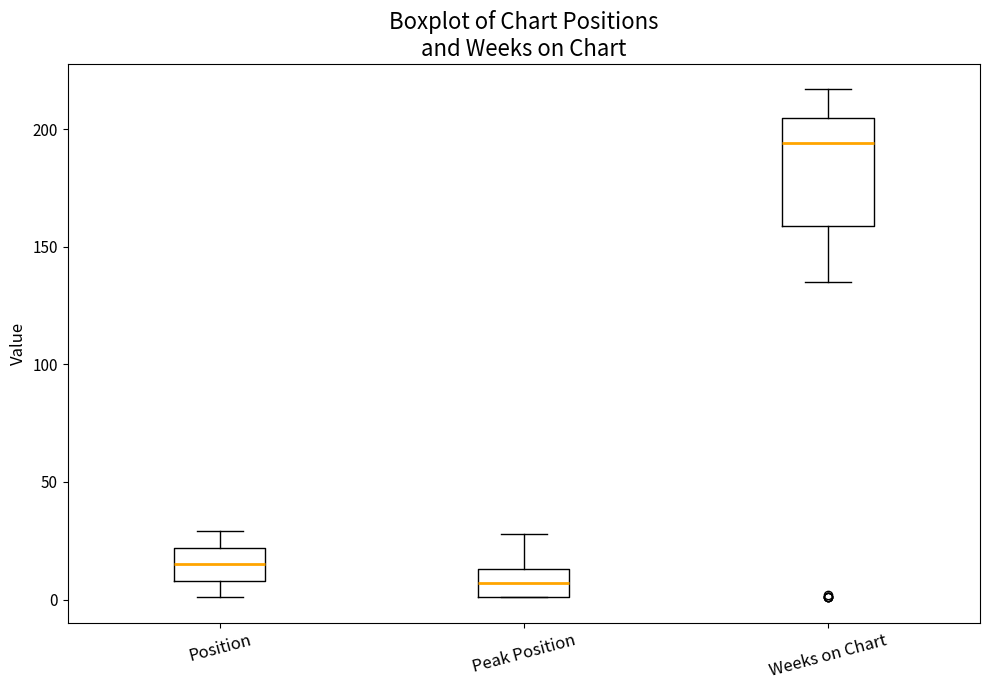

Reading left to right, transcribe this box plot: for each box, give where its median line is, the range the box spans, and where its two whiskers end, as read against the y-axis. The values are not printed on the chart, so give them approximately, as read against the axis.

Position: median 15, box 10 to 20, whiskers 0 to 30
Peak Position: median 5, box 0 to 15, whiskers 0 to 30
Weeks on Chart: median 195, box 160 to 205, whiskers 135 to 215